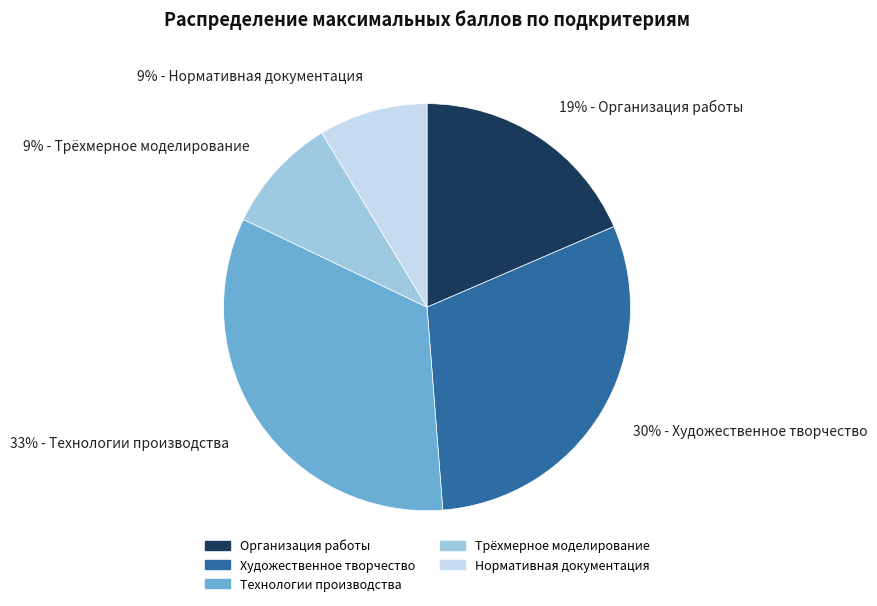

To the nearest percent, what is the average slice percentage?

20%